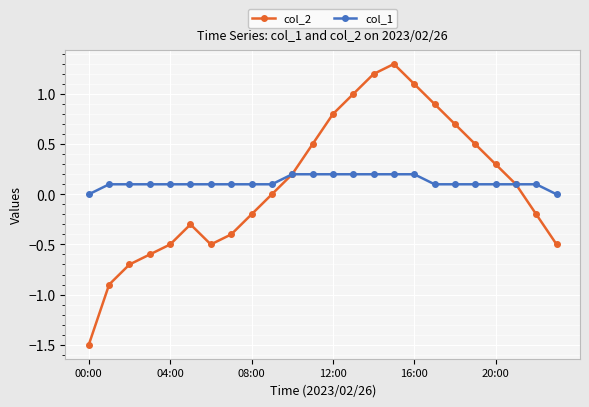

What is the smallest value displayed?

-1.5